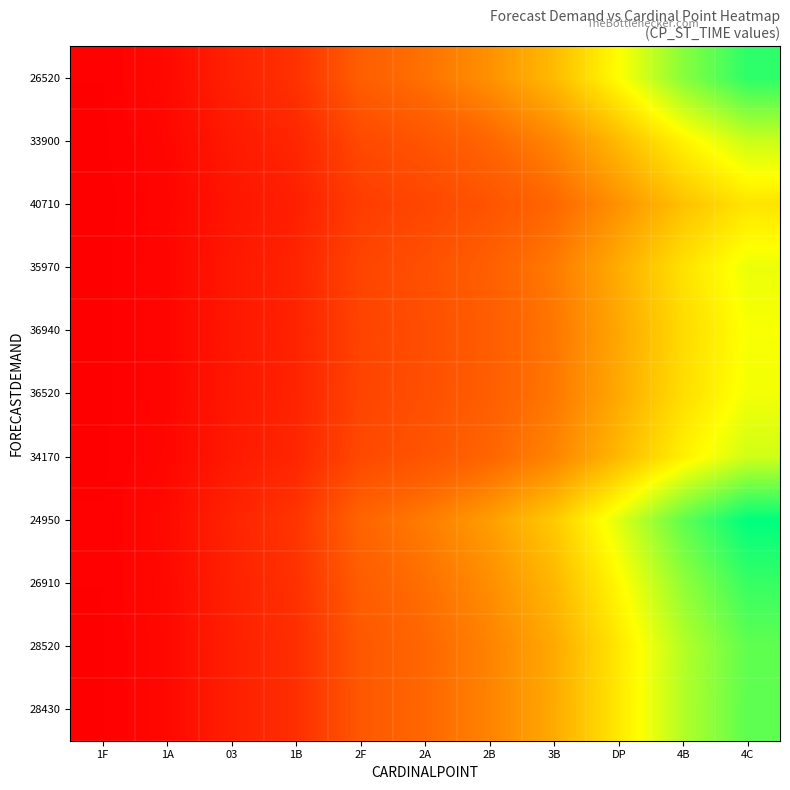

At which category is the sum across all series the highest?

4C